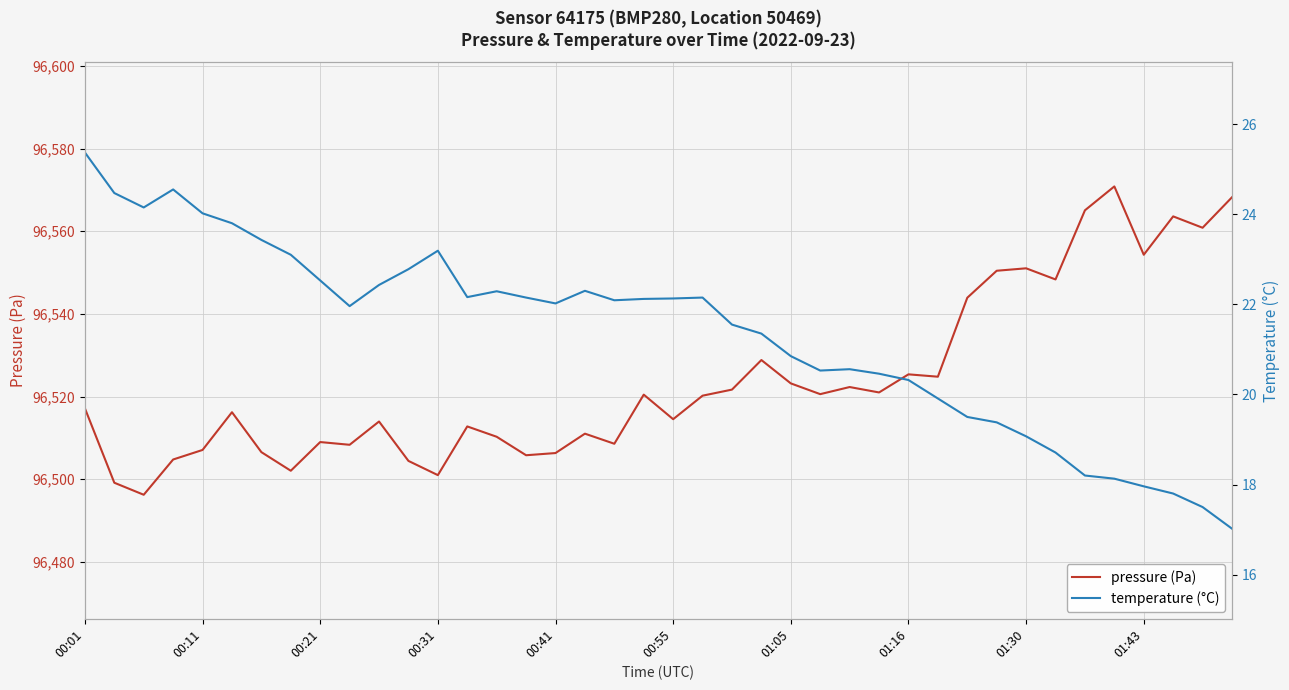

In pressure (Pa), how many points are higher than both neighbors (excluding endpoints)?

12